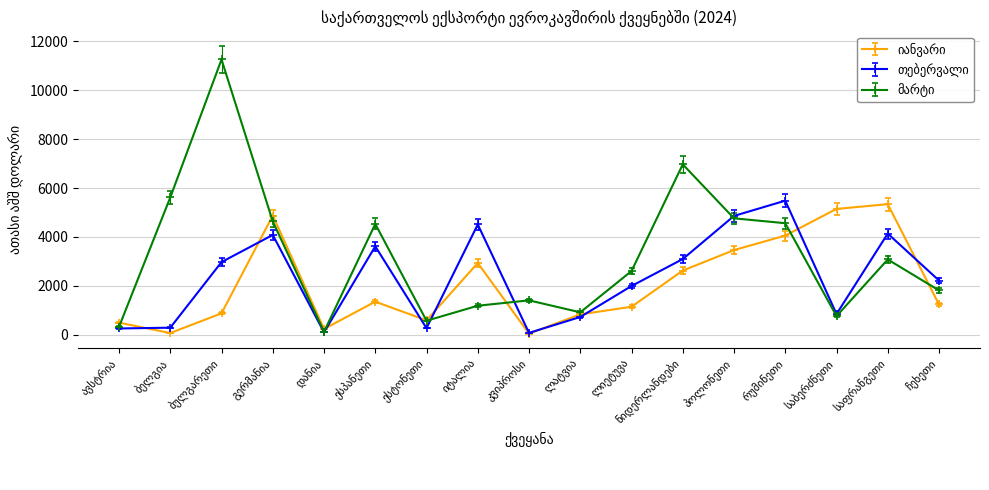

Count the number of categories in the chart.

17